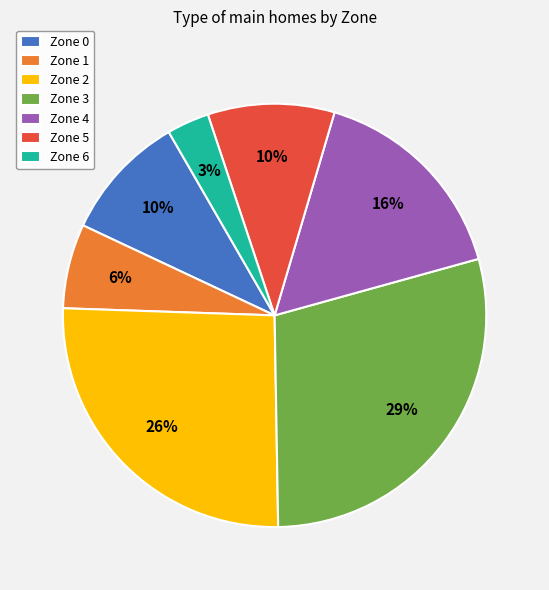

Combined, do Zone 2 and Zone 3 account for over 50%?

Yes